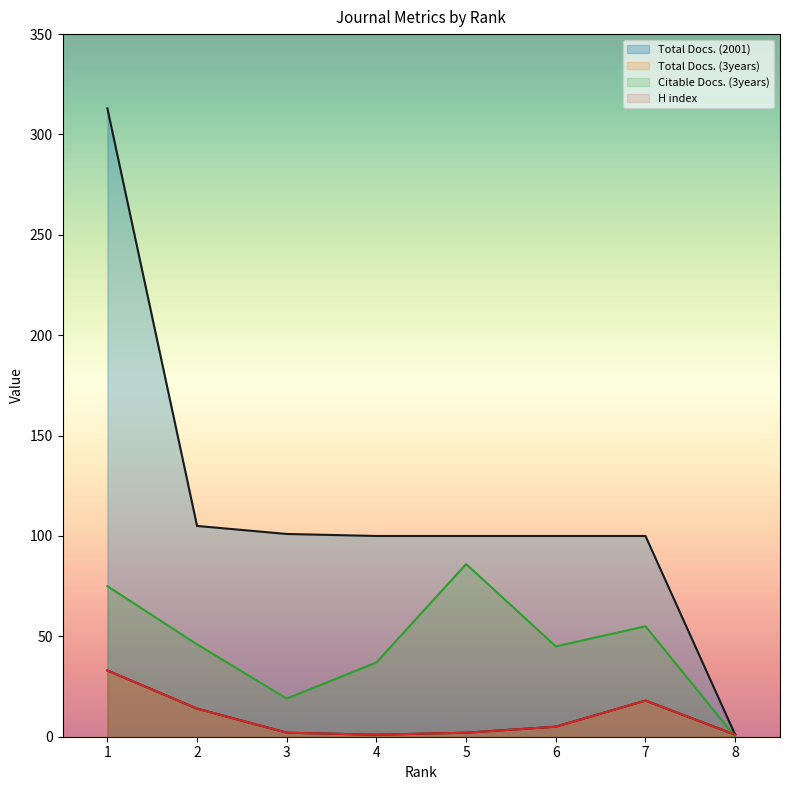

Where is the first local maximum for H index?

7